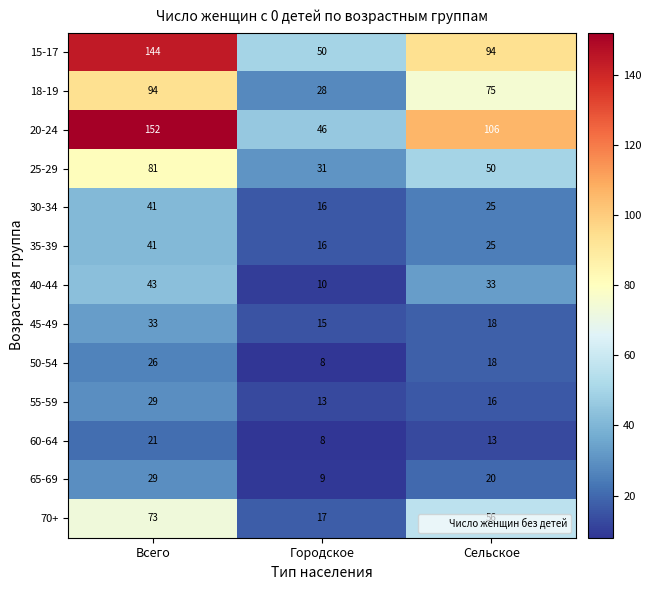

Where does the 15-17 series first go above 94?

Всего